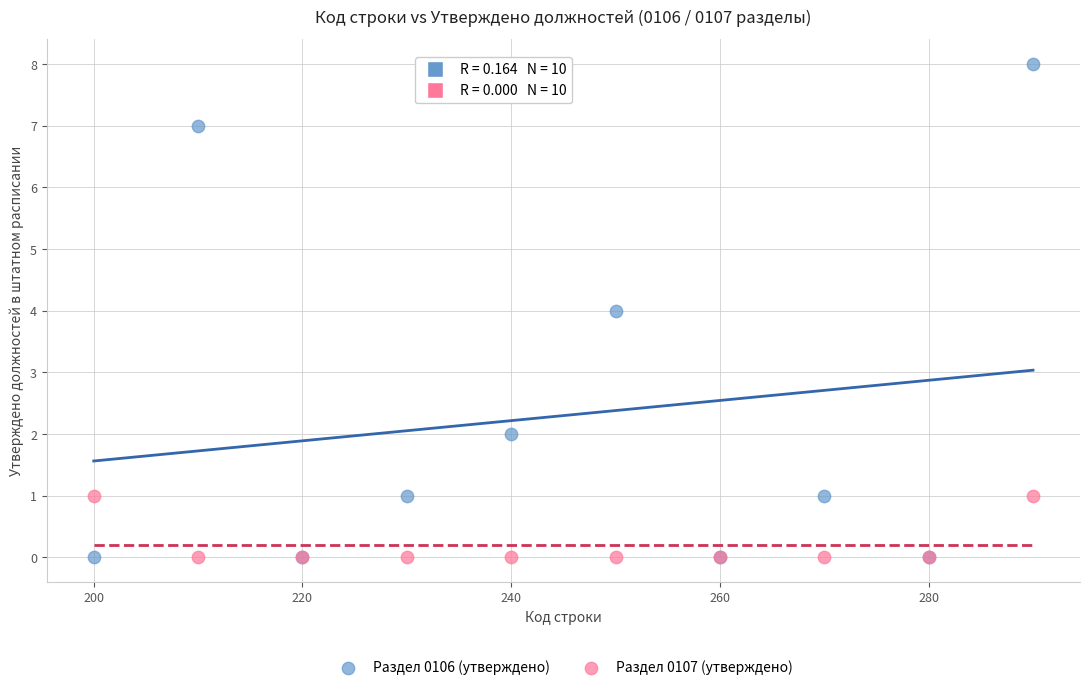

Which series contains the highest Y value?

Раздел 0106 (утверждено)